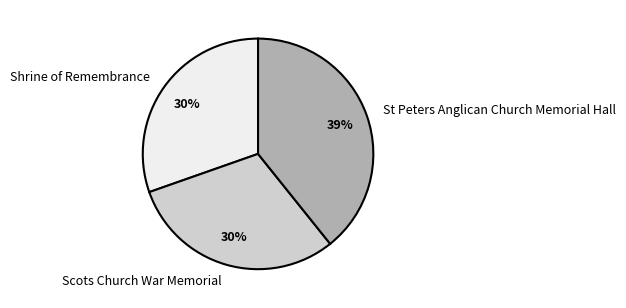

To the nearest percent, what portion does Scots Church War Memorial represent?

30%